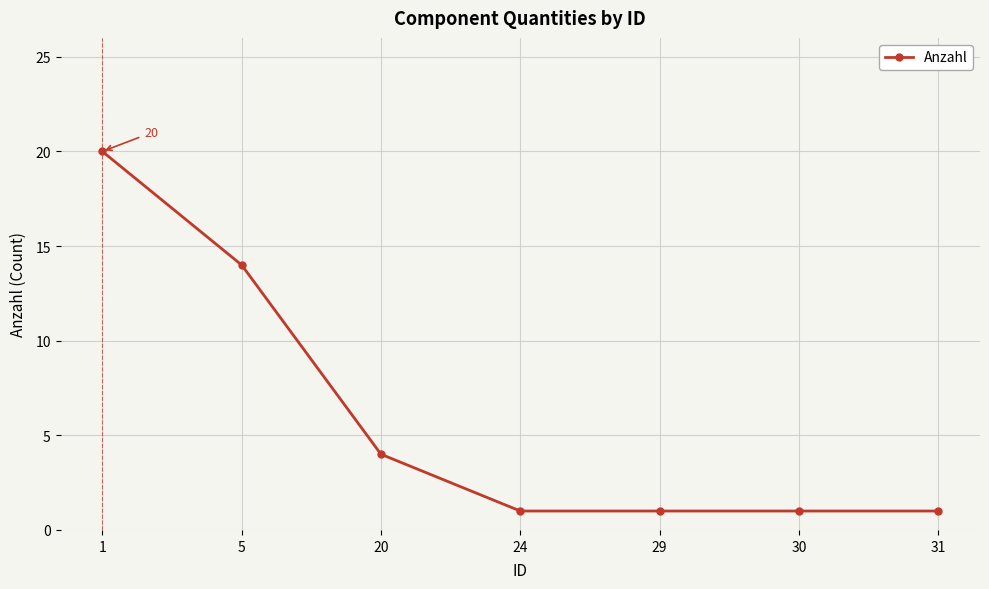

How many data points does each series have?

7